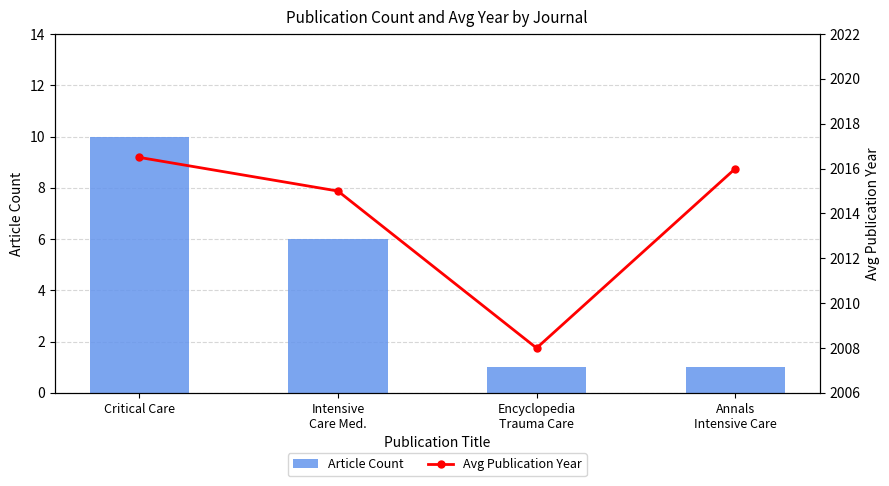

The value of Article Count at Critical Care is 10. True or false?

True